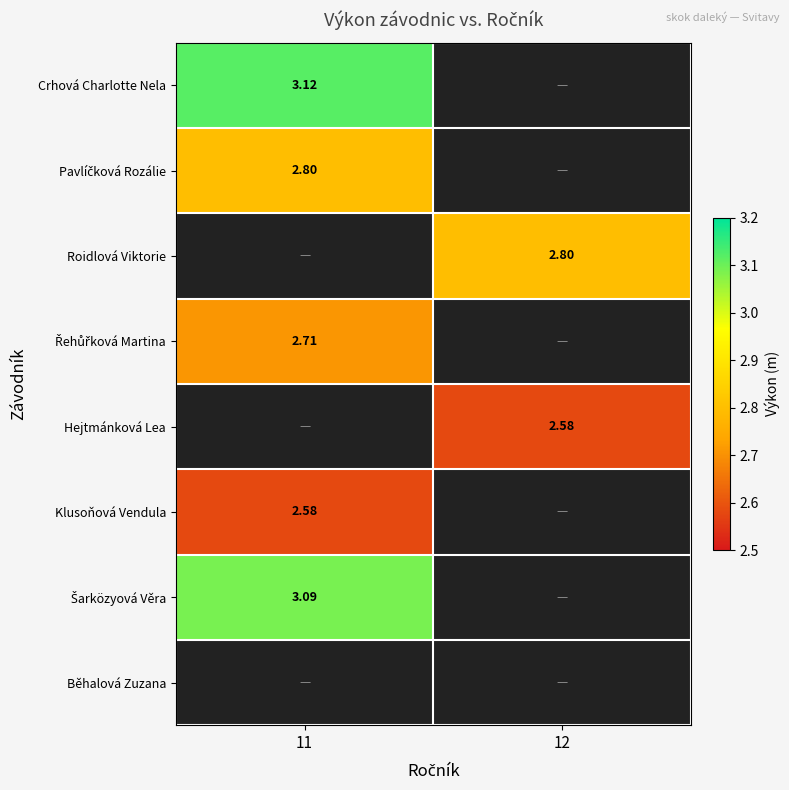

Between 11 and 12, which is larger?

12